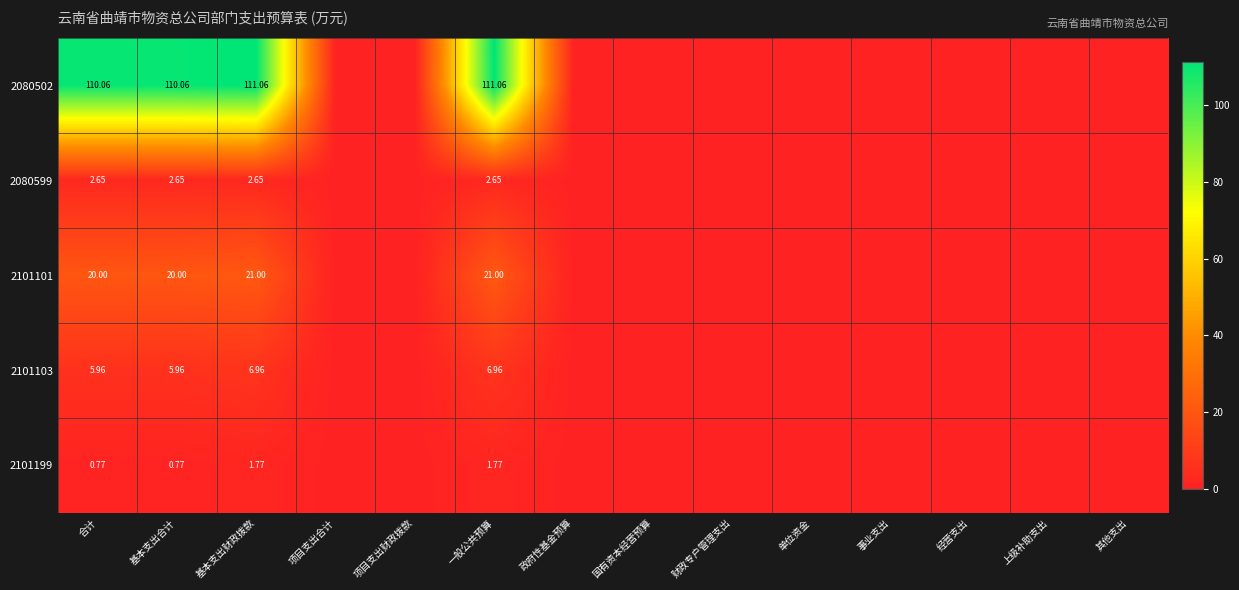

List the labels in order of 2101199 value, largest first.

基本支出财政拨款, 一般公共预算, 合计, 基本支出合计, 项目支出合计, 项目支出财政拨款, 政府性基金预算, 国有资本经营预算, 财政专户管理支出, 单位资金, 事业支出, 经营支出, 上级补助支出, 其他支出